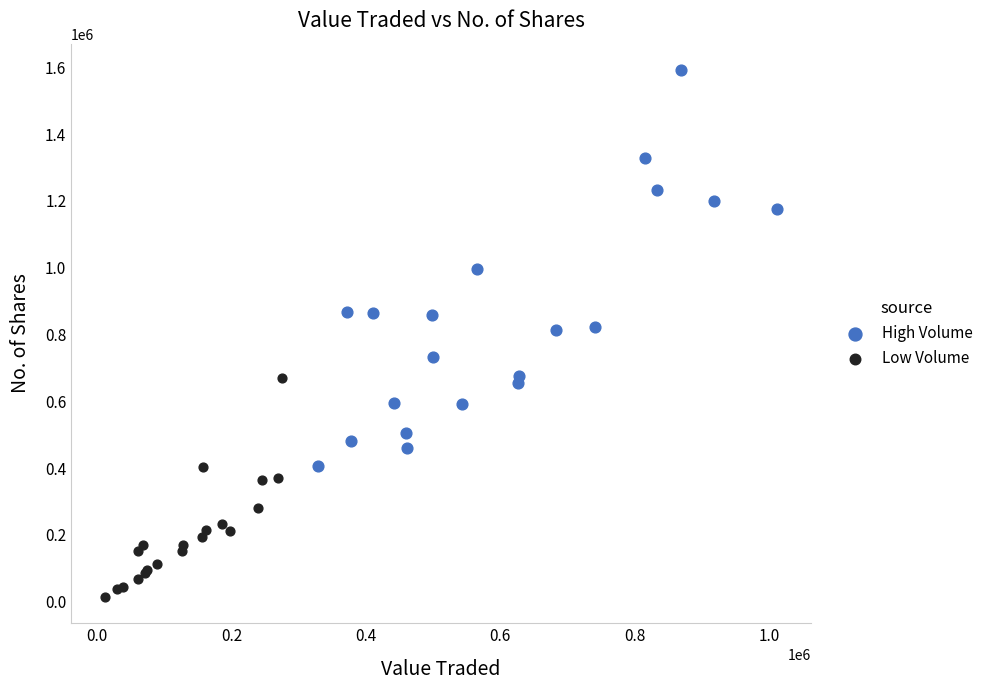

Which series contains the highest Y value?

High Volume